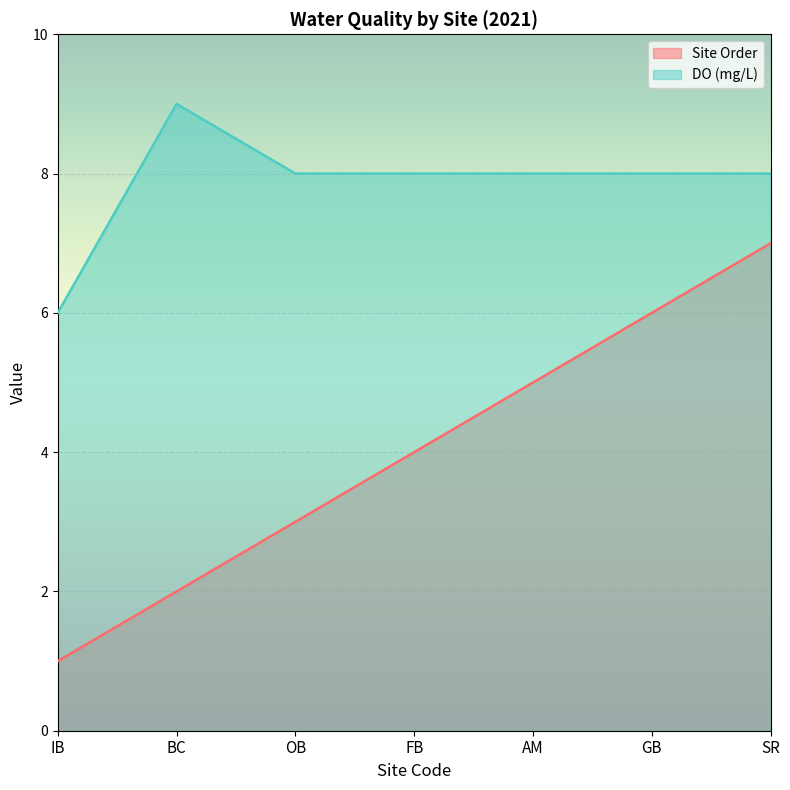

Reading left to right, list all the values displayed in this chart.

Site Order: 1	2	3	4	5	6	7
DO (mg/L): 6	9	8	8	8	8	8